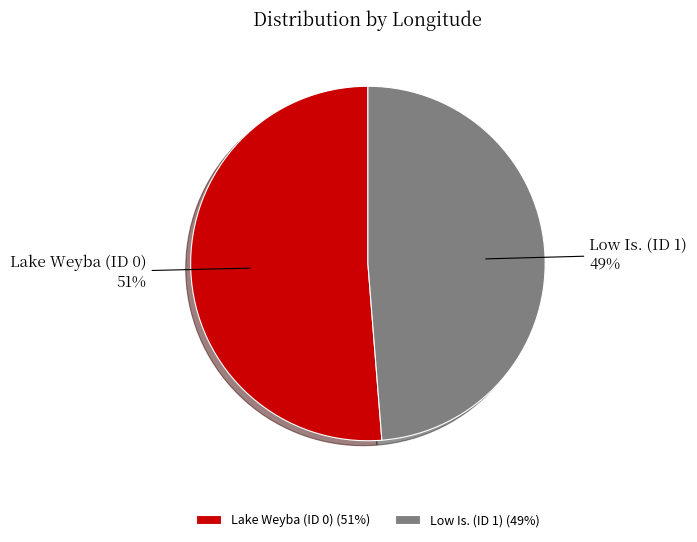

Combined, do Lake Weyba (ID 0) and Low Is. (ID 1) account for over 50%?

Yes